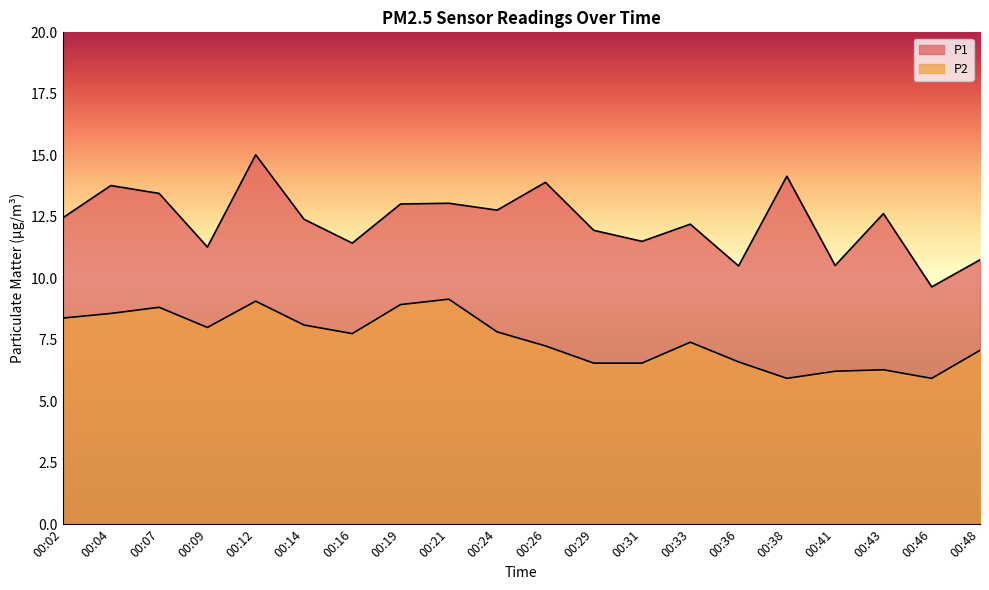

At which label does P1 reach its peak?

00:12